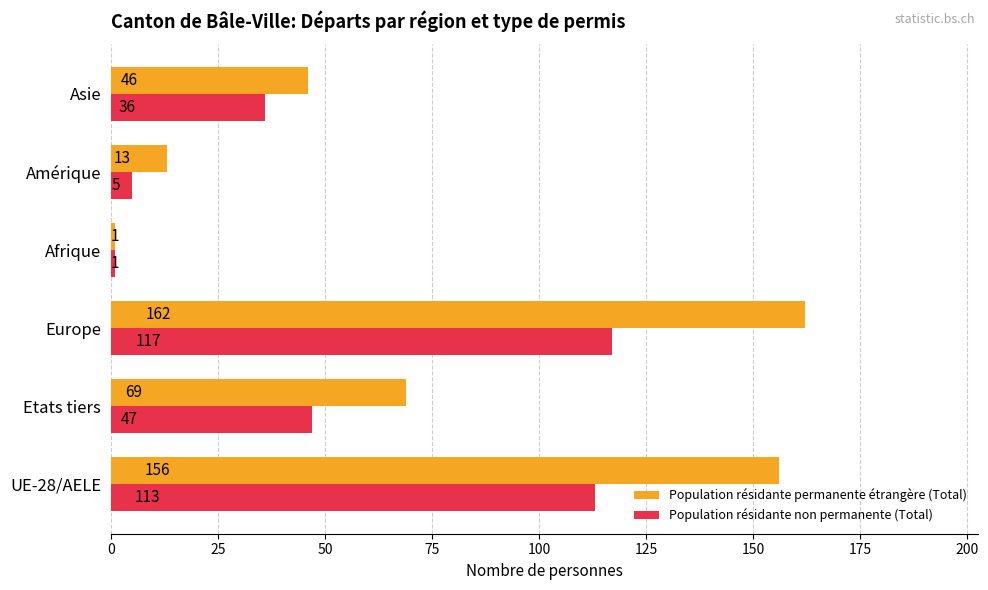

What is the difference between the highest and lowest values at Asie?

10